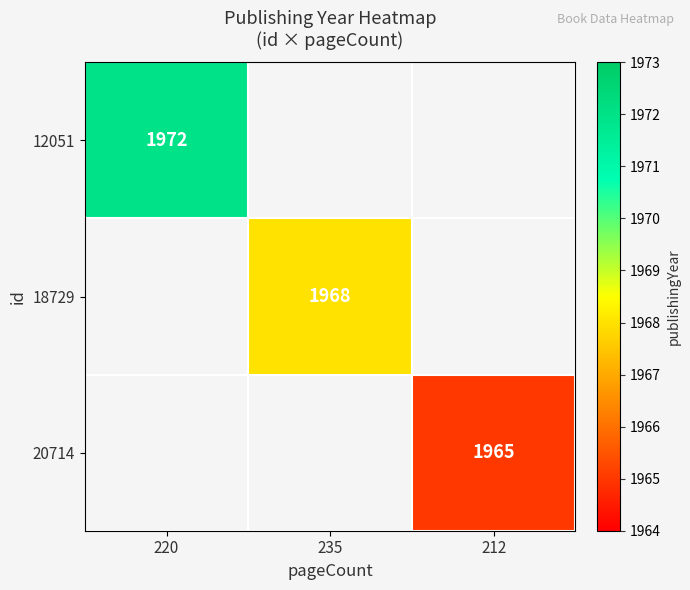

True or false: 20714 has a value of 3479 at 212.

False